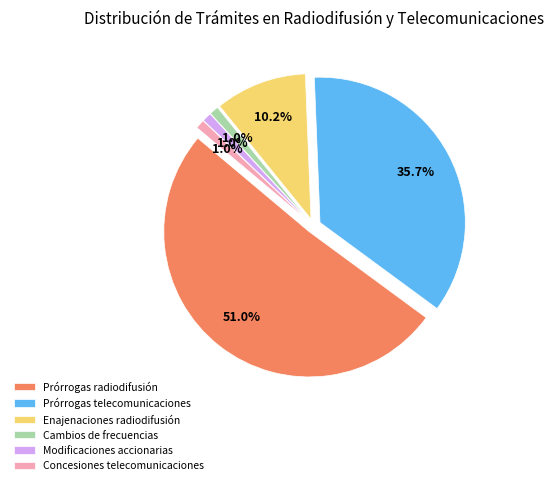

To the nearest percent, what is the combined percentage of Cambios de frecuencias de radiodifusión and Otorgamiento de concesiones de telecomunicaciones?

2%